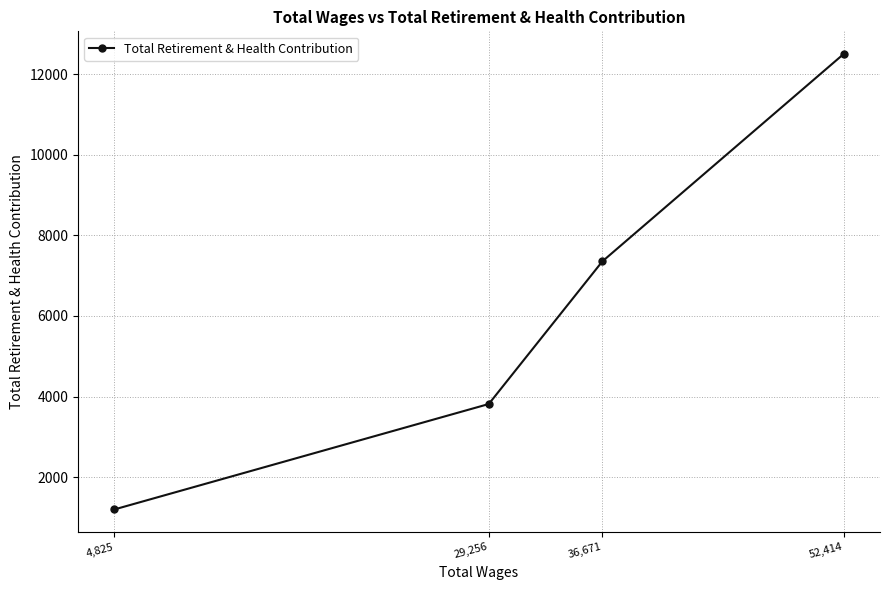

What is the label of the 1st point from the left?

4,825